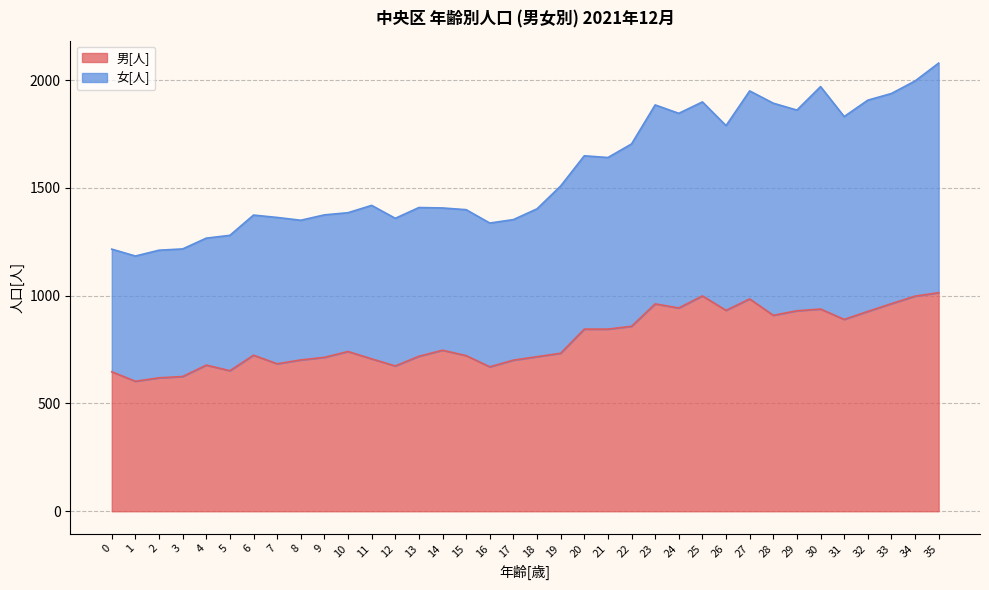

What are all the series names shown in the legend?

男[人], 女[人]